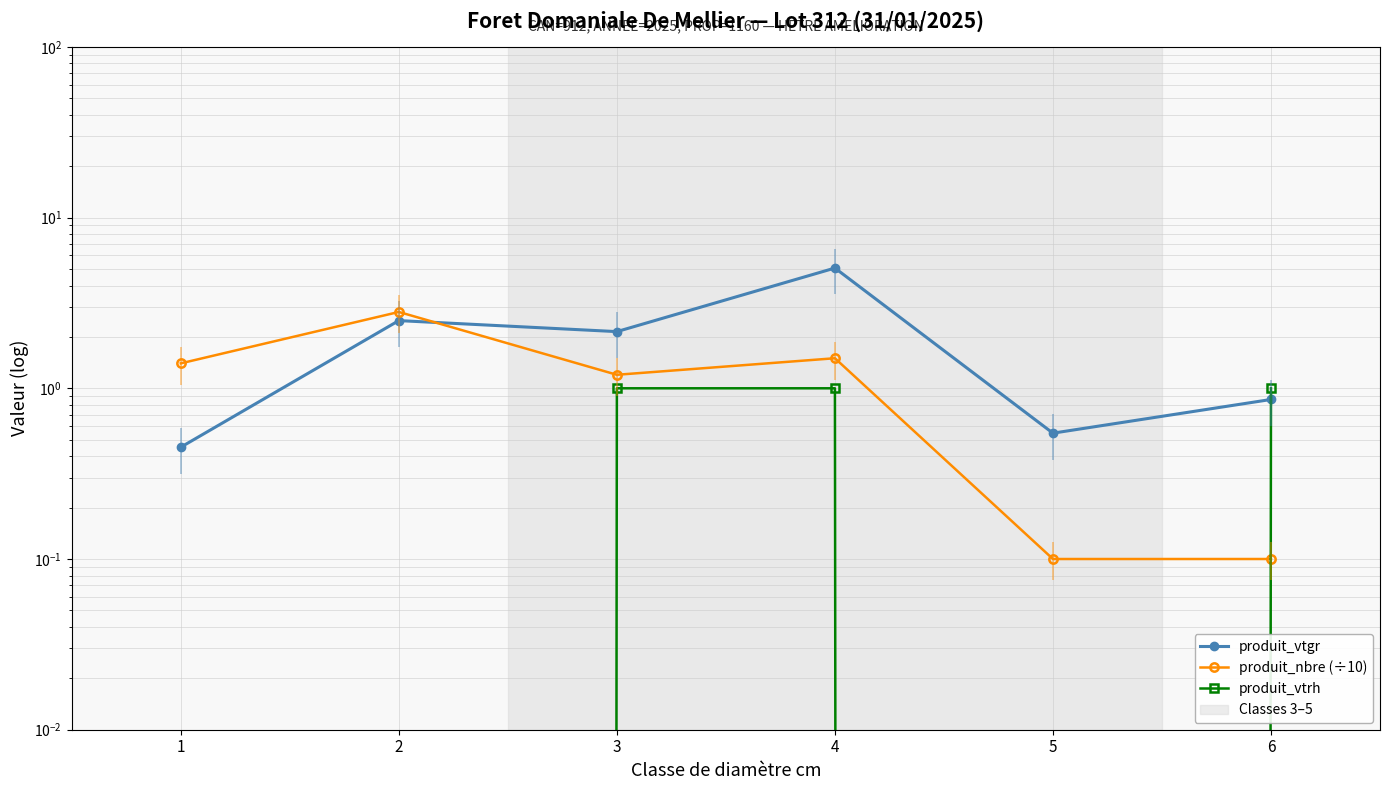

Reading left to right, transcribe all the data shown in this chart.

produit_vtgr: 1=0.5	2=2.5	3=2.1	4=5.1	5=0.5	6=0.9
produit_nbre (÷10): 1=1.4	2=2.8	3=1.2	4=1.5	5=0.1	6=0.1
produit_vtrh: 1=0.0	2=0.0	3=1.0	4=1.0	5=0.0	6=1.0